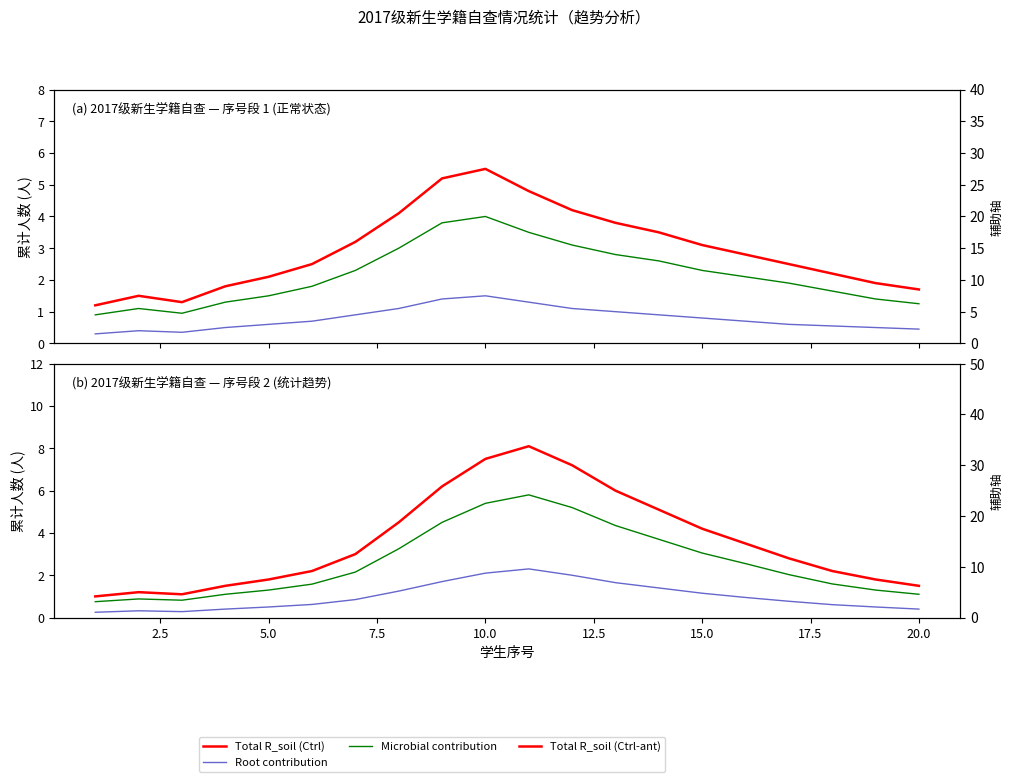

How many interior local peaks does the Total R_soil (Ctrl-ant) series have?

2